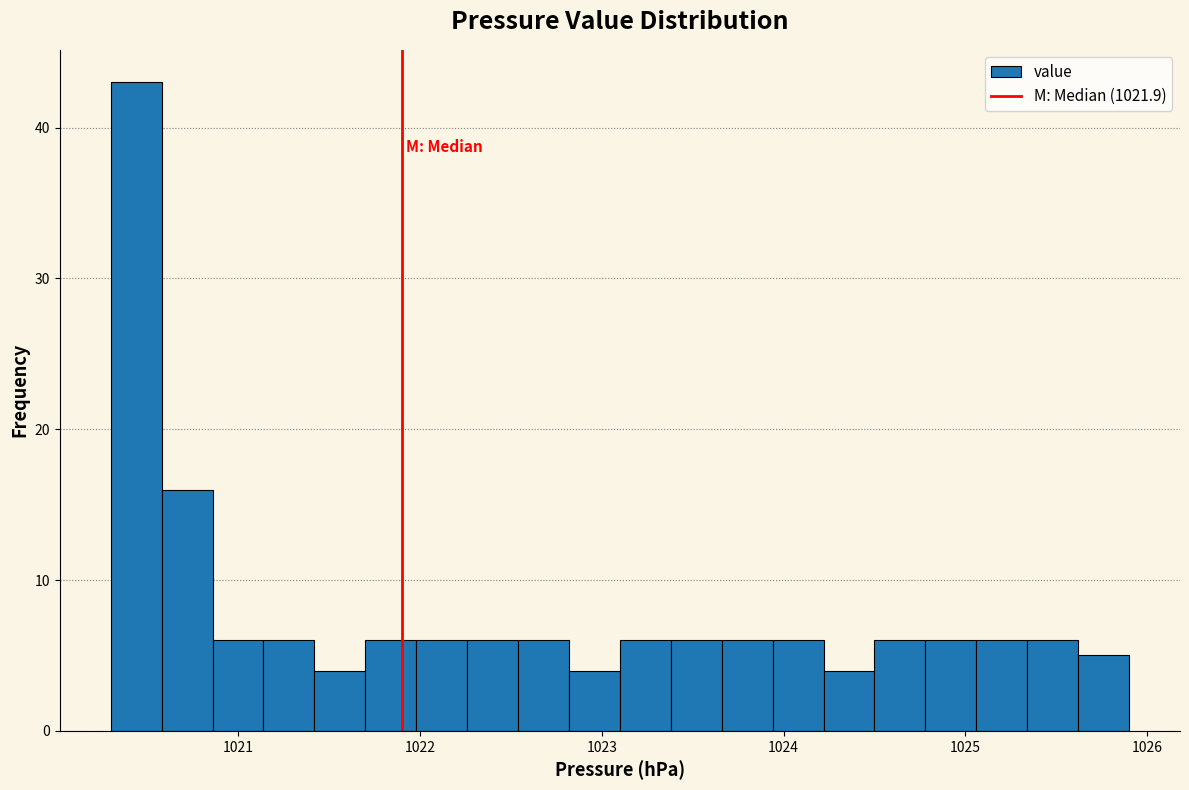

Around what value on the x-axis is the tallest bar? Give the approximate position of its centre, as read against the axis.

1020.4